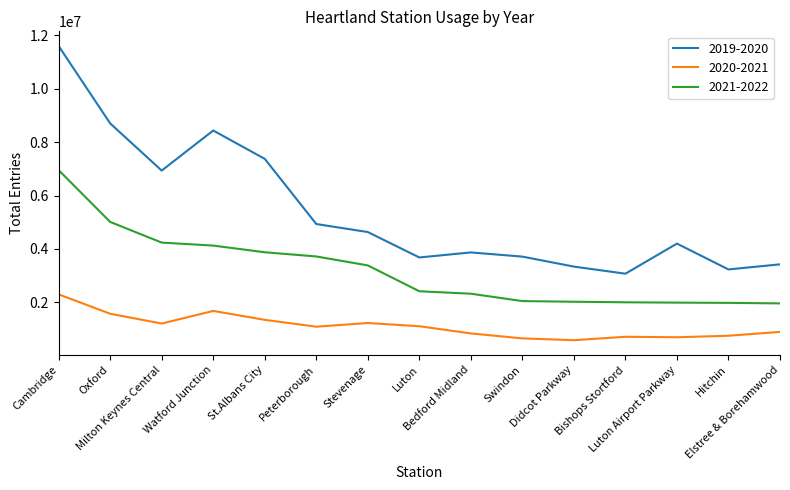

What is the sum of the 2020-2021 values at Watford Junction and Cambridge?

3980820